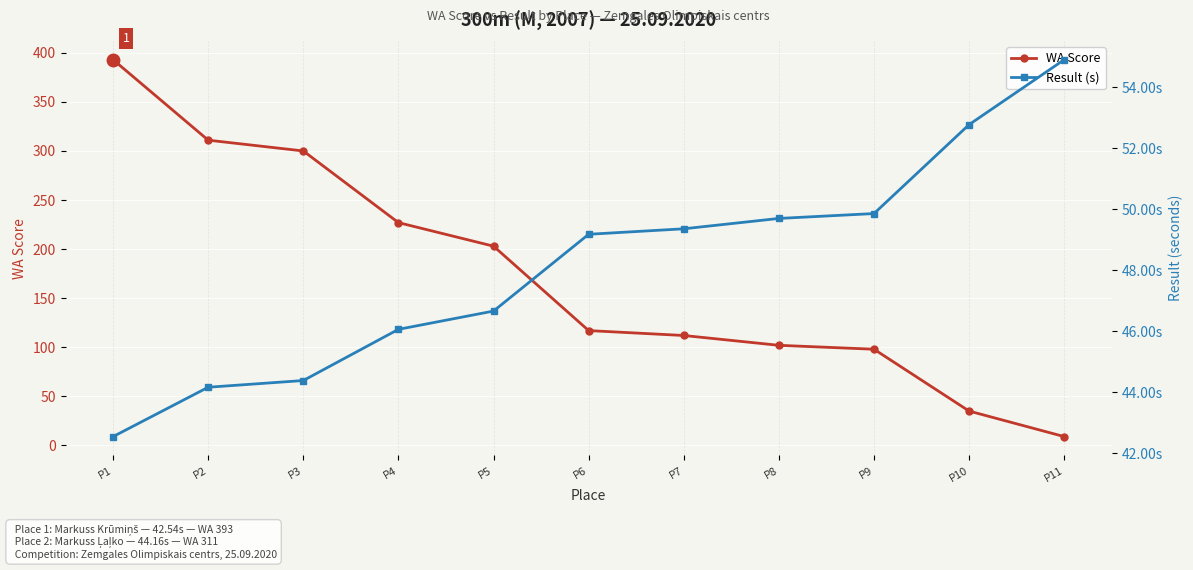

Where does the Result (s) series first go above 49?

P6